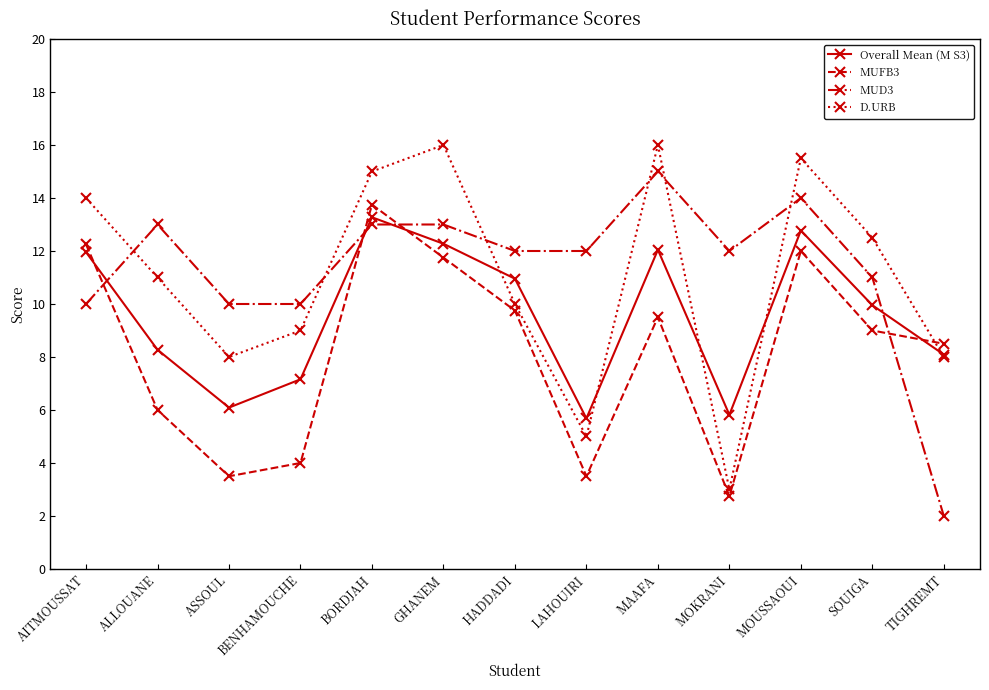

Where is the first local maximum for MUD3?

ALLOUANE